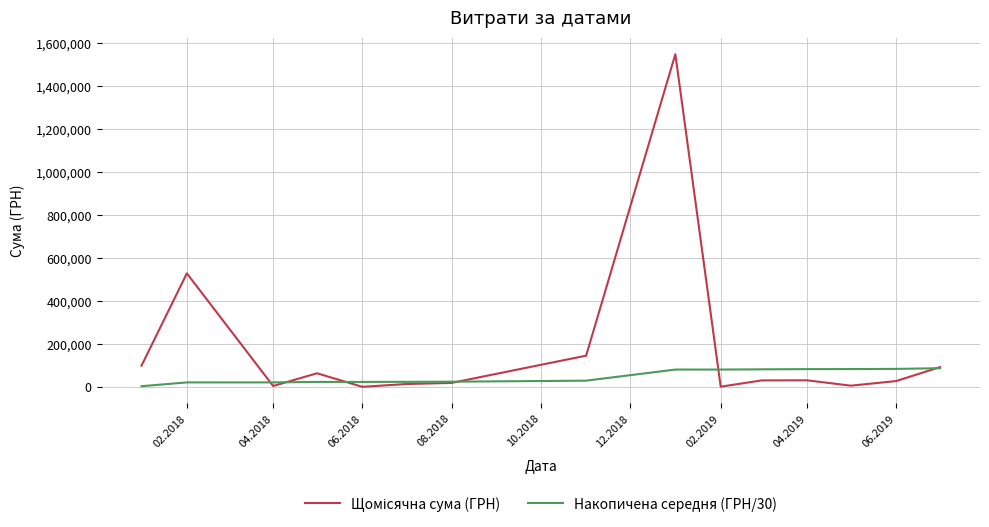

What is the maximum value shown in the chart?

1548667.6